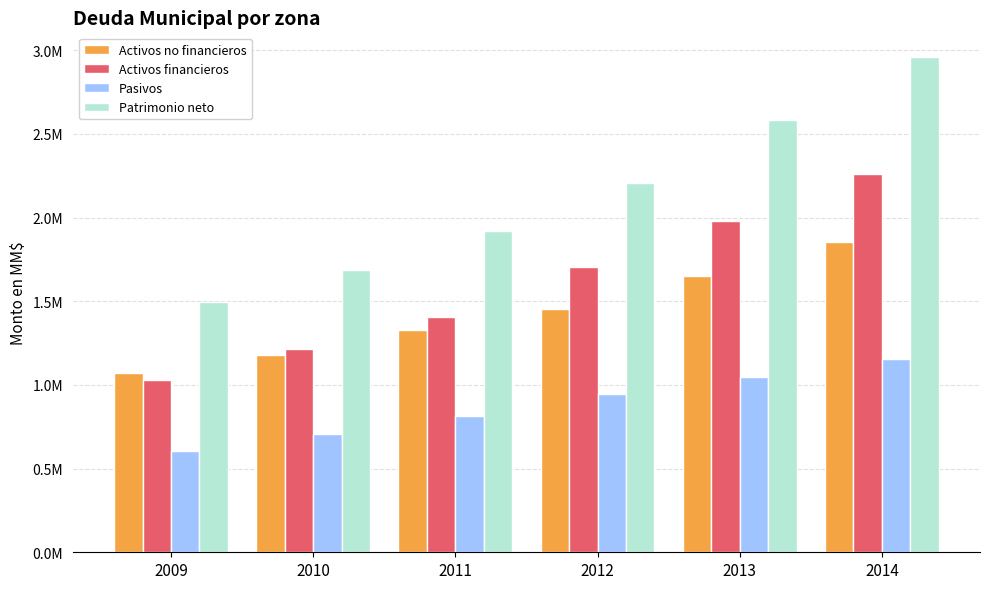

Does the chart contain stacked bars?

No